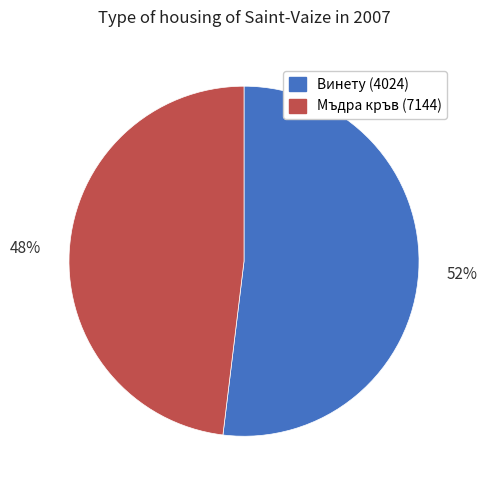

Is it true that Мъдра кръв (7144) is 54% of the pie?

False